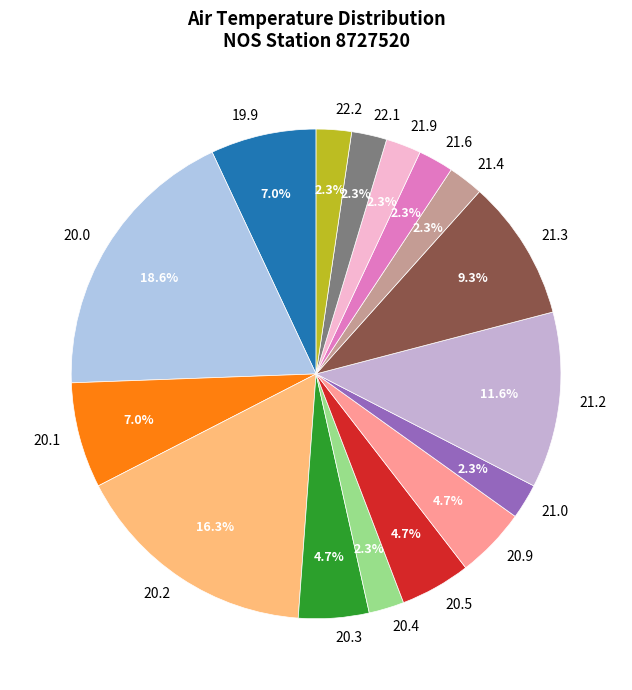

Is there any slice that represents more than half of the pie?

No